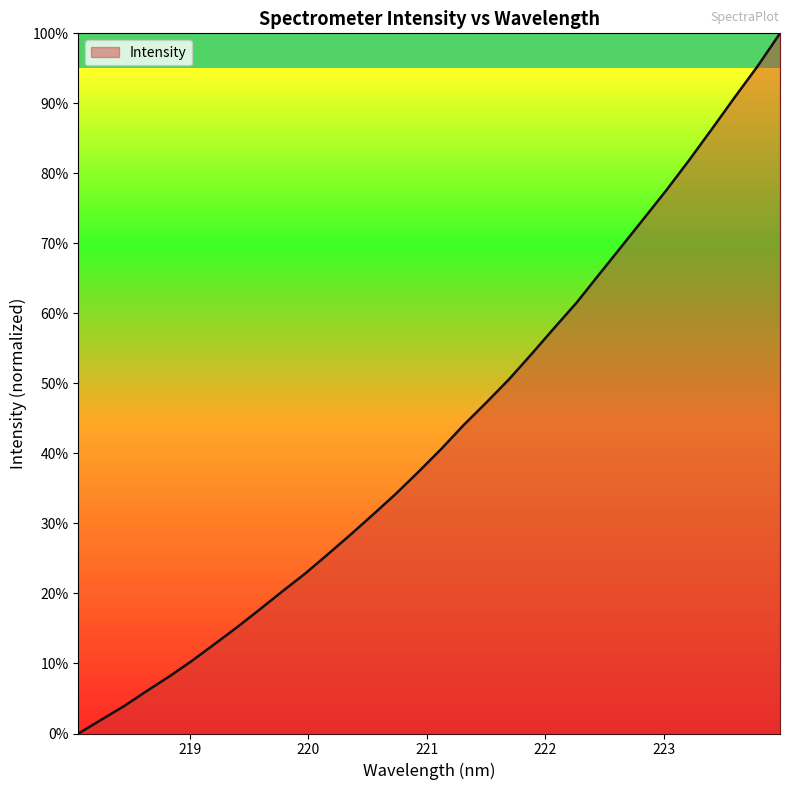

Rank the categories by value from lowest to highest.

218.0596, 218.2508, 218.442, 218.6332, 218.8244, 219.0156, 219.2067, 219.3979, 219.589, 219.7801, 219.9712, 220.1623, 220.3533, 220.5444, 220.7354, 220.9264, 221.1174, 221.3083, 221.4993, 221.6902, 221.8812, 222.0721, 222.263, 222.4538, 222.6447, 222.8355, 223.0264, 223.2172, 223.408, 223.5987, 223.7895, 223.9802